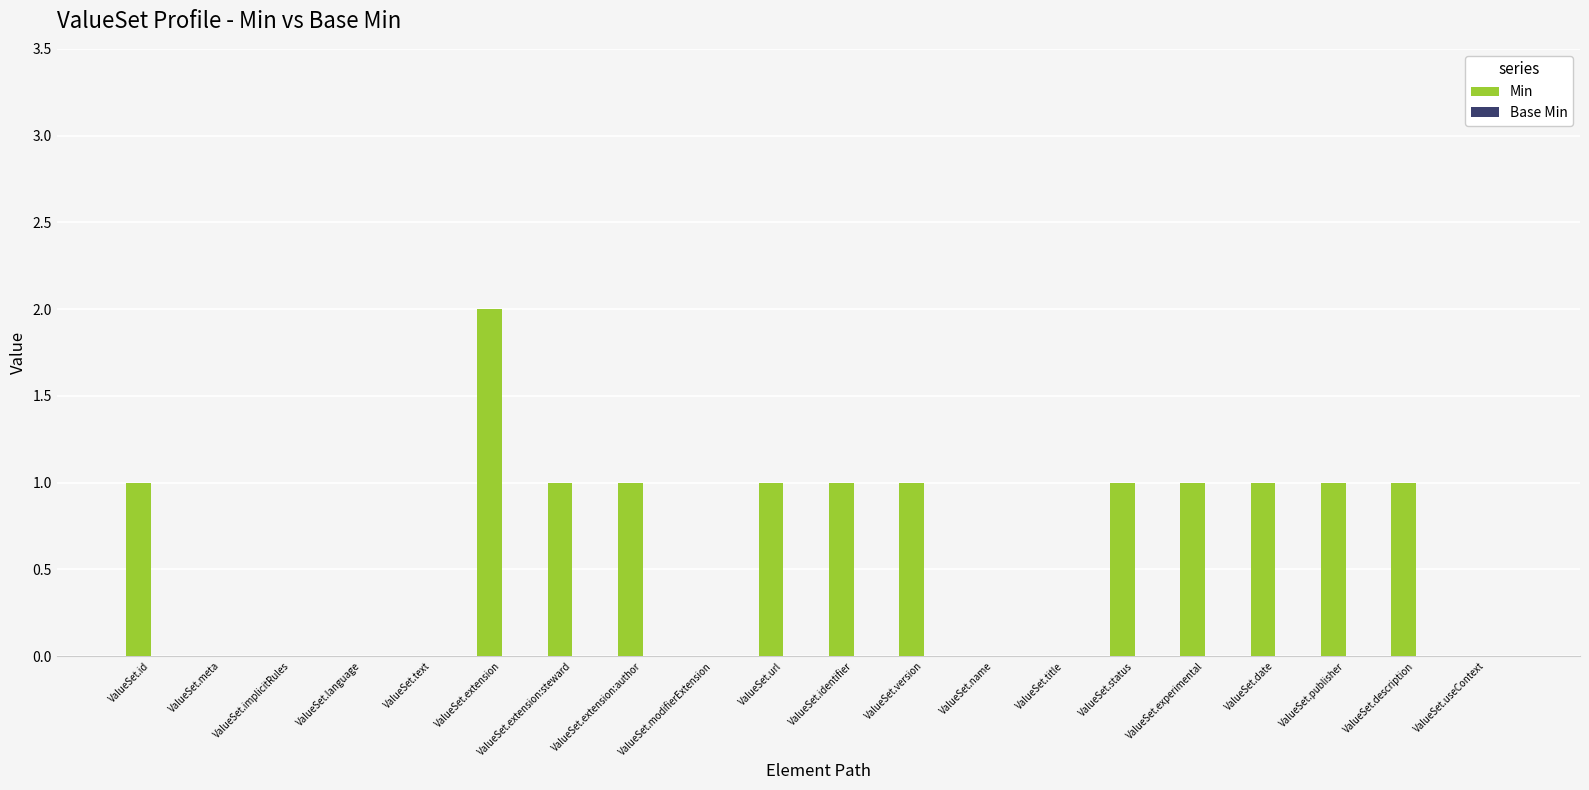

At which category does the chart reach its peak across all series?

ValueSet.extension